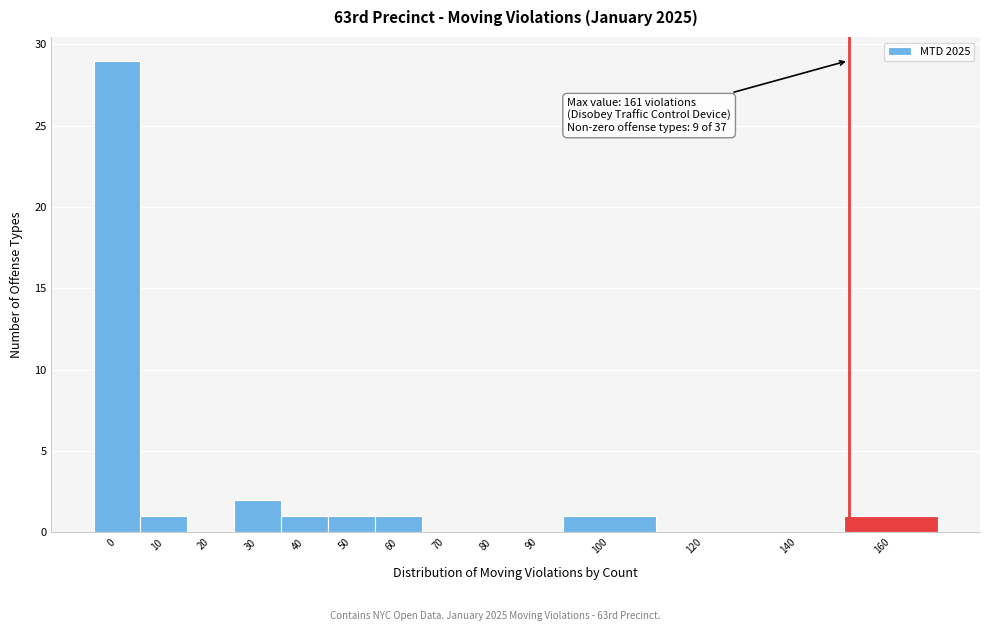

Reading right to left, extract all data points from this chart.

160=1	140=0	120=0	100=1	90=0	80=0	70=0	60=1	50=1	40=1	30=2	20=0	10=1	0=29